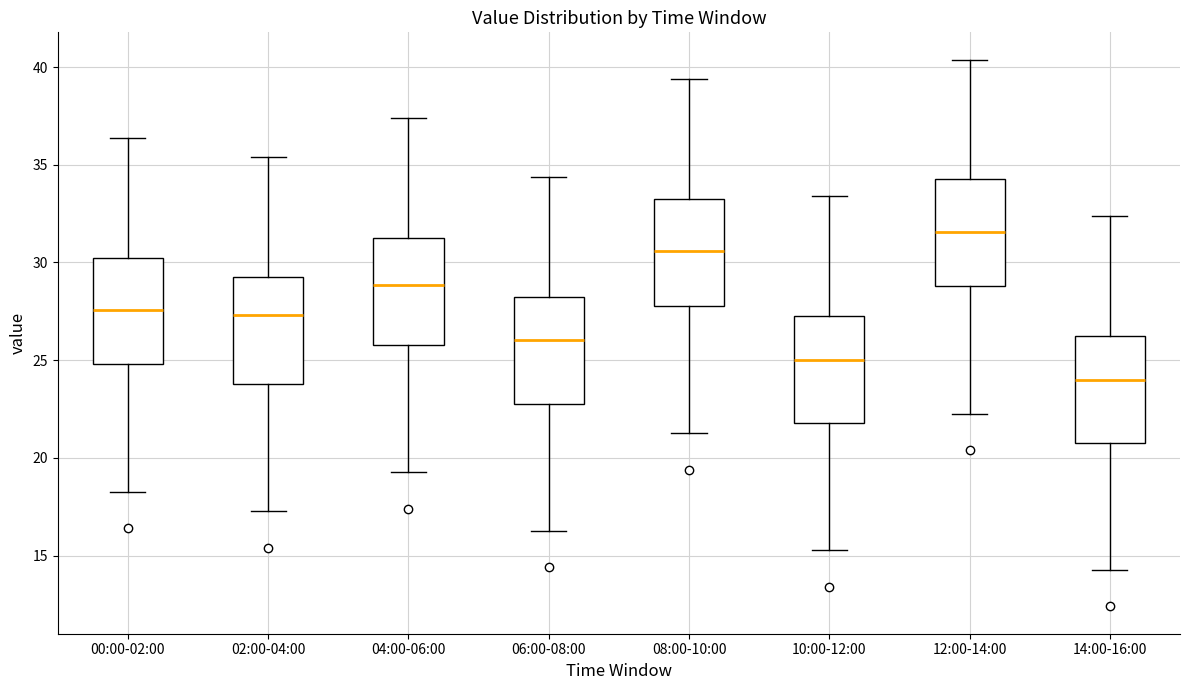

Reading left to right, transcribe this box plot: for each box, give where its median line is, the range the box spans, and where its two whiskers end, as read against the y-axis. The values are not printed on the chart, so give them approximately, as read against the axis.

00:00-02:00: median 27.5, box 25.0 to 30.5, whiskers 18.5 to 36.5
02:00-04:00: median 27.5, box 24.0 to 29.5, whiskers 17.5 to 35.5
04:00-06:00: median 29.0, box 26.0 to 31.5, whiskers 19.5 to 37.5
06:00-08:00: median 26.0, box 23.0 to 28.5, whiskers 16.5 to 34.5
08:00-10:00: median 30.5, box 28.0 to 33.5, whiskers 21.5 to 39.5
10:00-12:00: median 25.0, box 22.0 to 27.5, whiskers 15.5 to 33.5
12:00-14:00: median 31.5, box 29.0 to 34.5, whiskers 22.5 to 40.5
14:00-16:00: median 24.0, box 21.0 to 26.5, whiskers 14.5 to 32.5